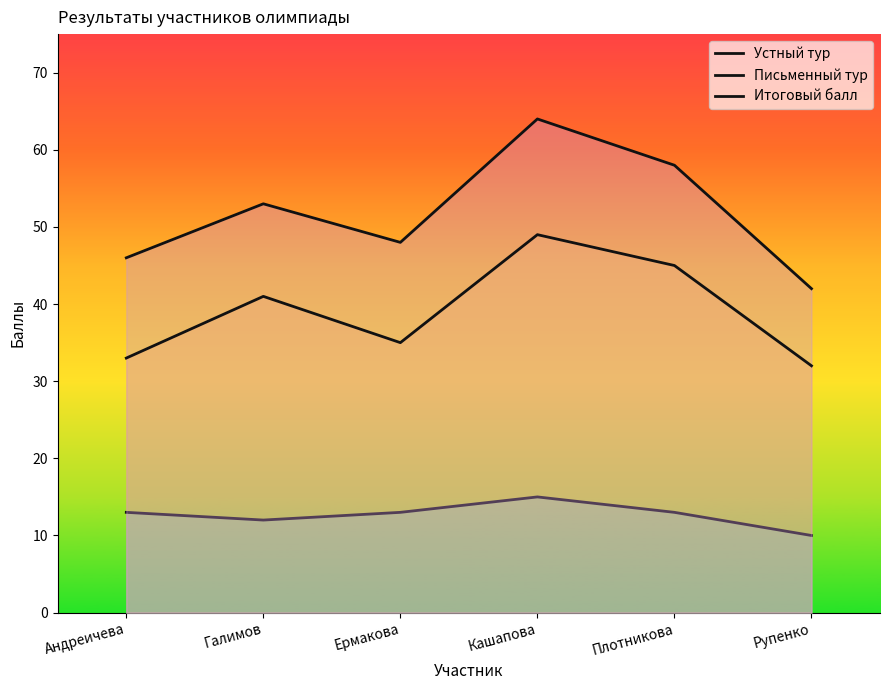

Is the value of Итоговый балл at Кашапова greater than the value of Письменный тур at Андреичева?

Yes